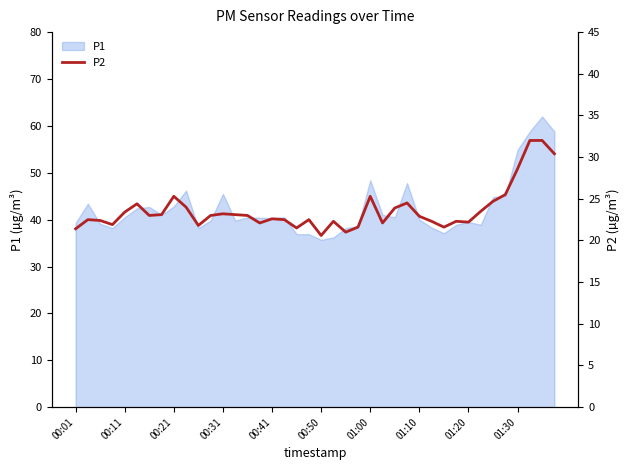

What is the lowest value of the P1 series?

35.7